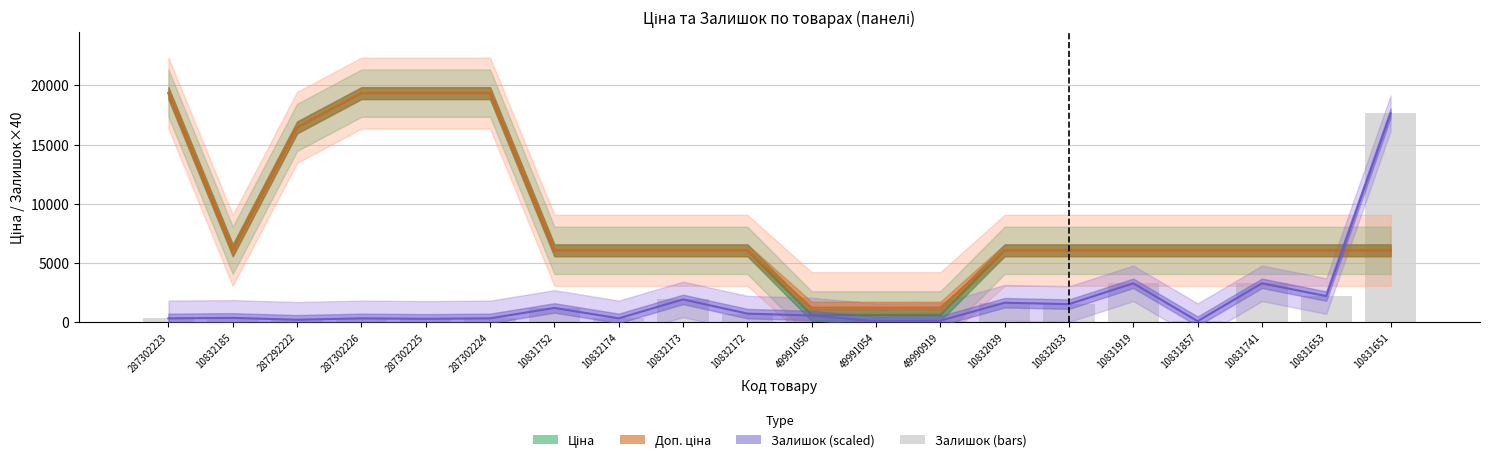

Which series has the largest total across all categories?

Доп. ціна